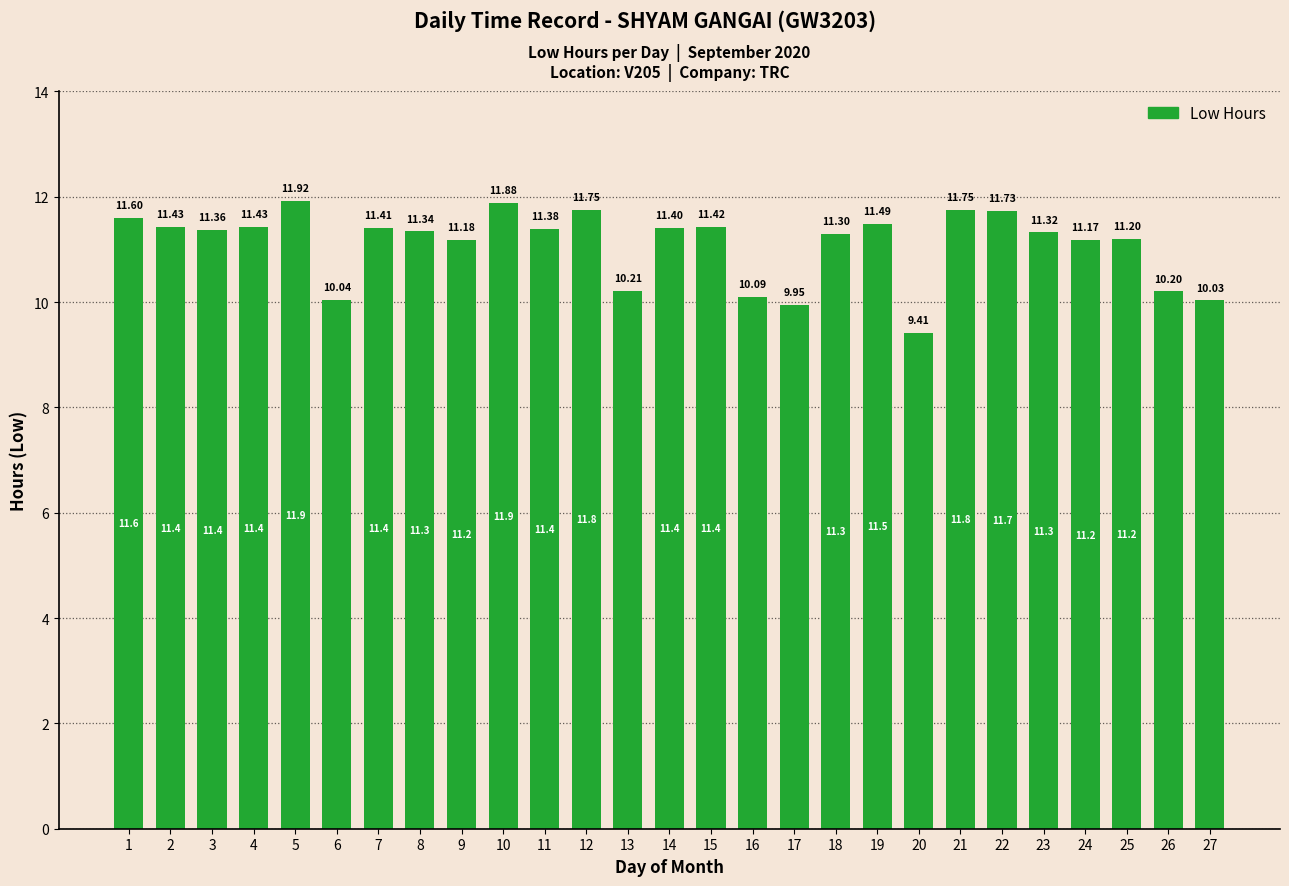

What is the average value?

11.1